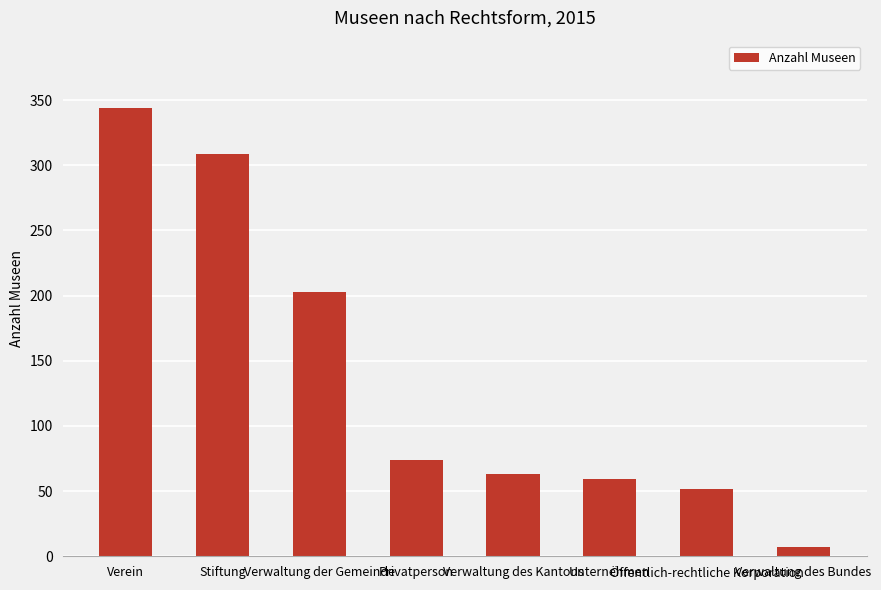

The chart shows a value of 609 at Verein. True or false?

False